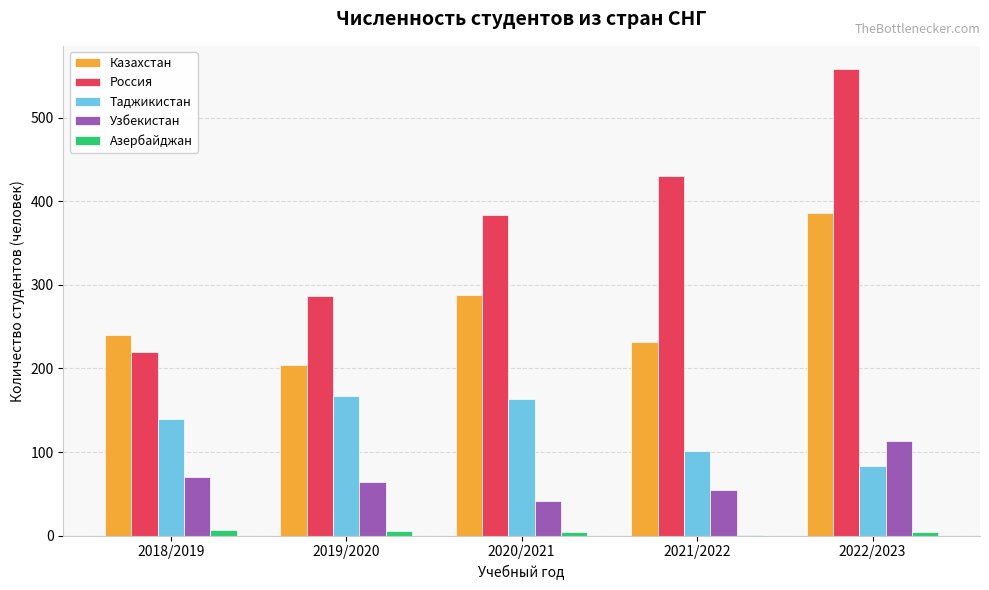

Count the Россия values in the range 287 to 430.

3